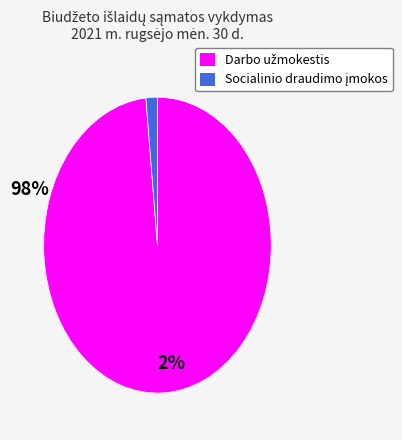

Is there any slice that represents more than half of the pie?

Yes